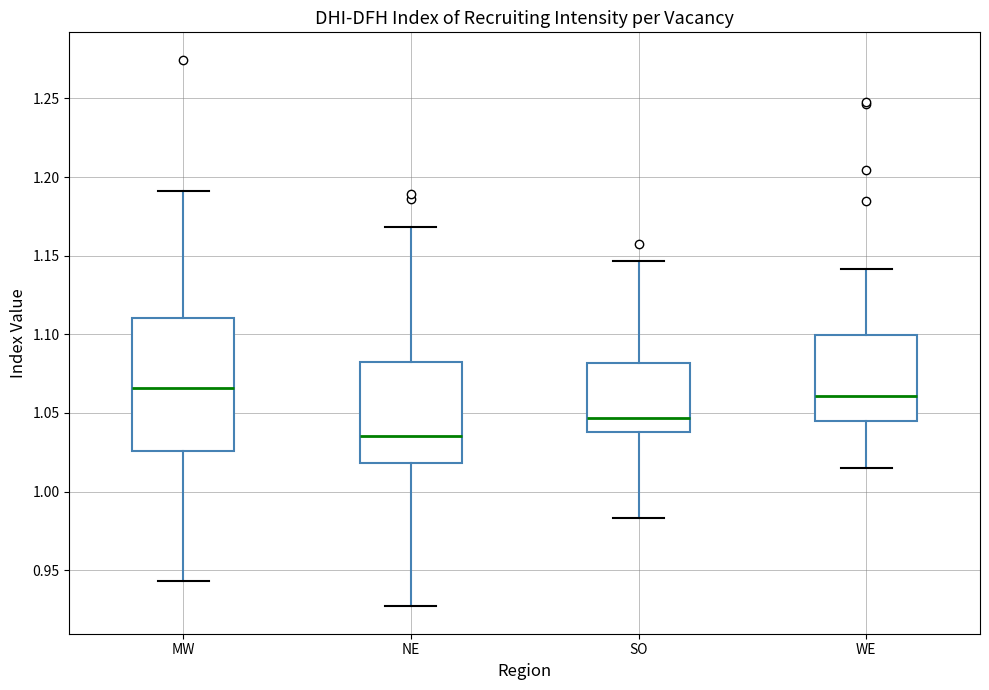

Which box's median line is the highest?

MW